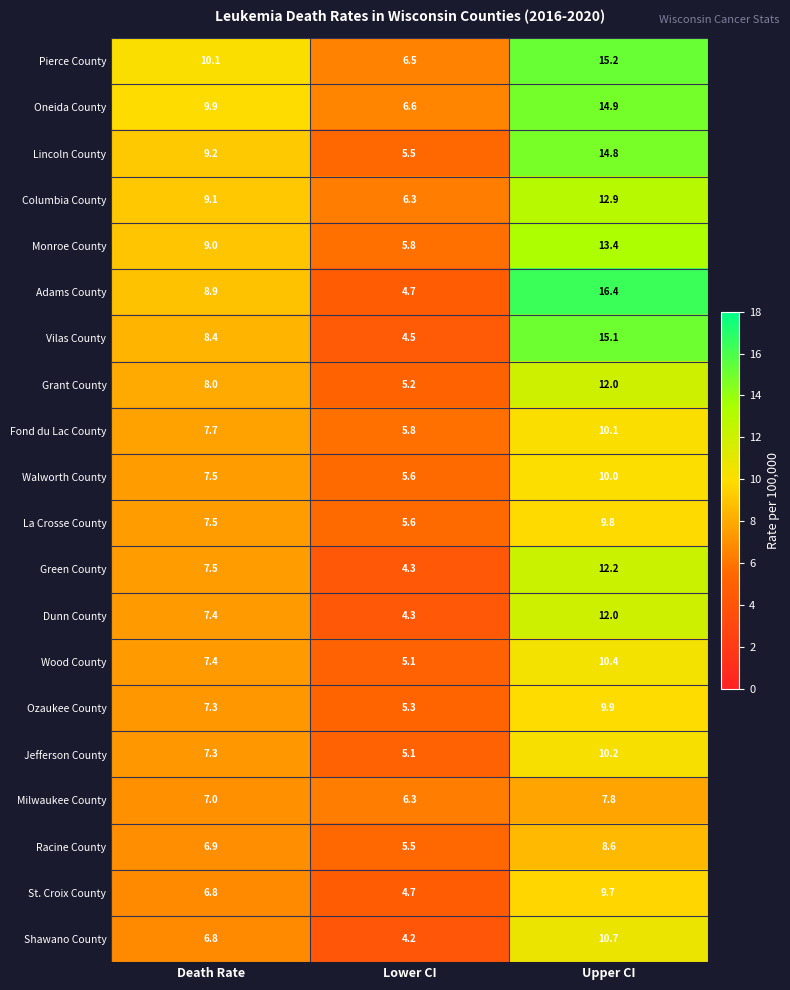

List the labels in order of Pierce County value, smallest first.

Lower CI, Death Rate, Upper CI